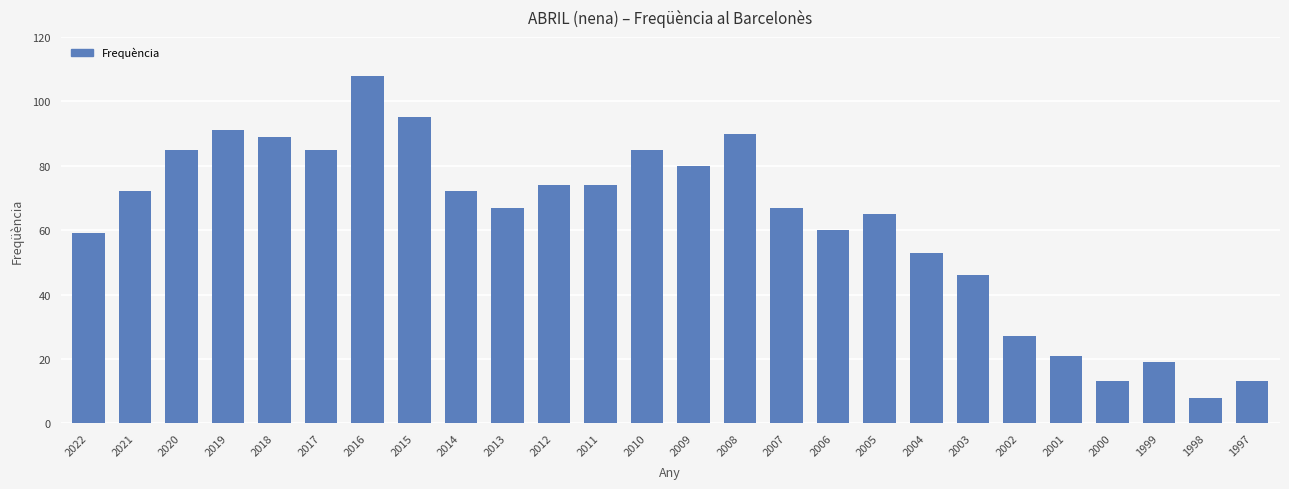

What is the average value?

62